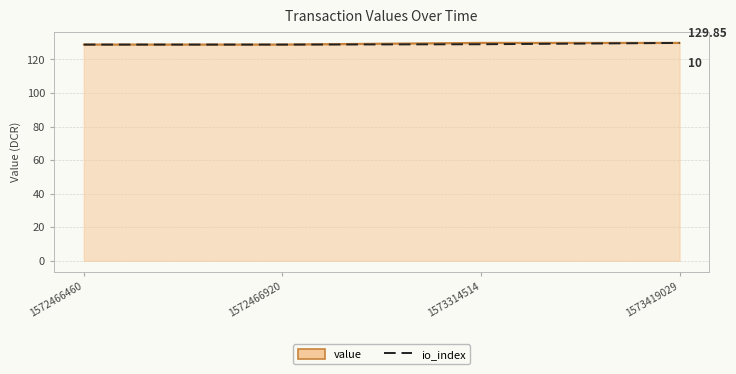

True or false: value has more than 1 points higher than both neighbors.

False